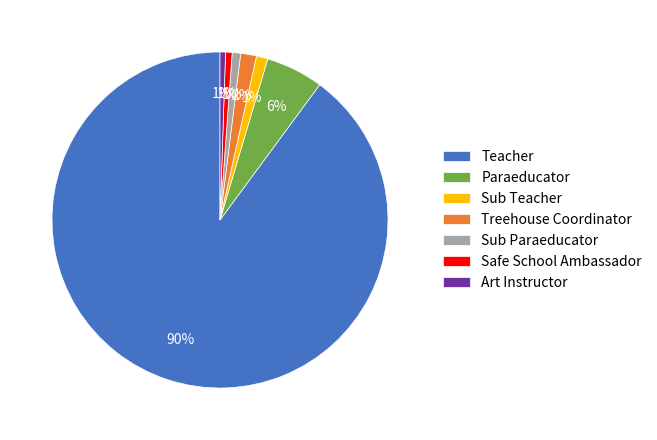

To the nearest percent, what is the average slice percentage?

14%